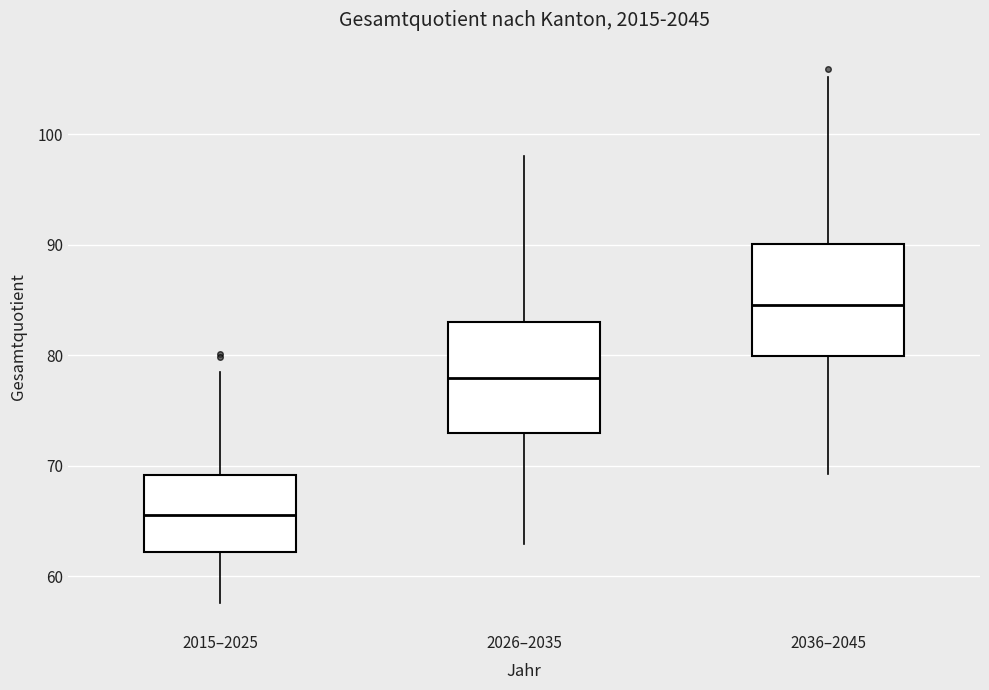

Where is the upper edge of the box for 2036–2045 on the y-axis? The values are not printed on the chart, so give them approximately, as read against the axis.

90